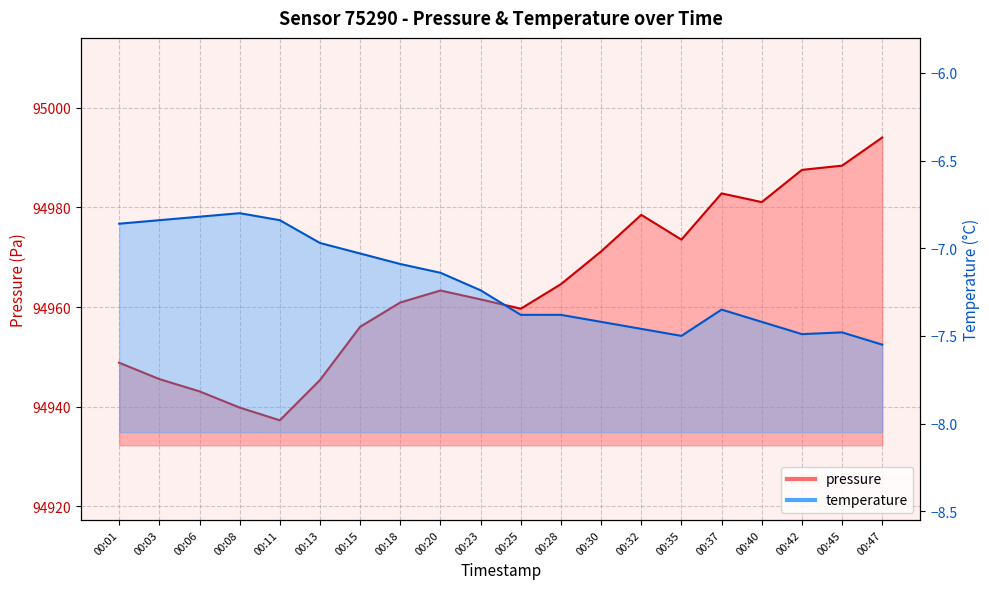

True or false: pressure and temperature intersect in this chart.

False